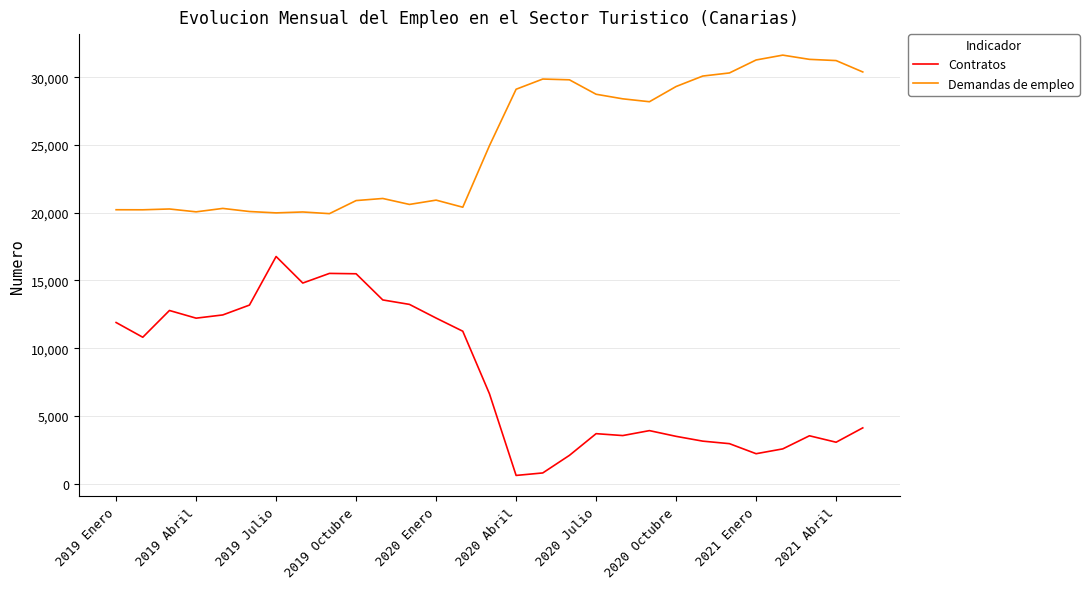

Which series has the largest total across all categories?

Demandas de empleo